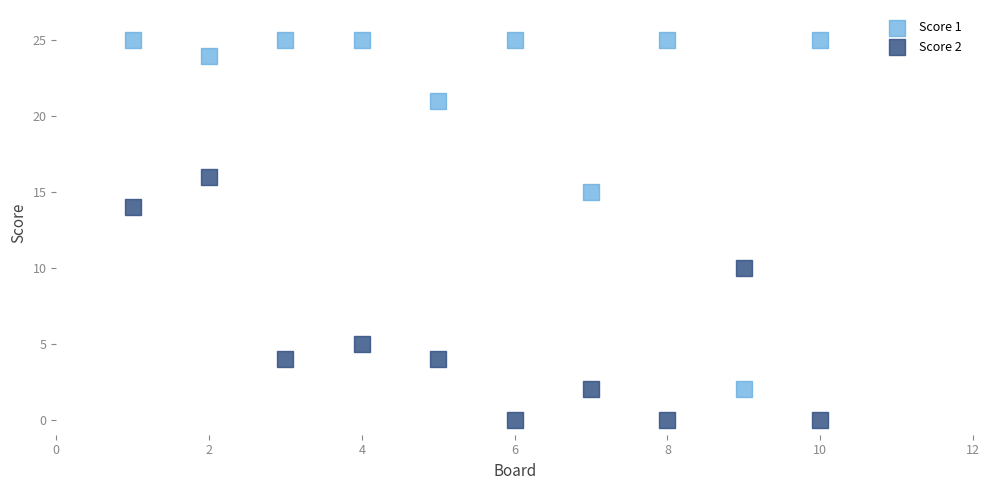

What are all the series names shown in the legend?

Score 1, Score 2